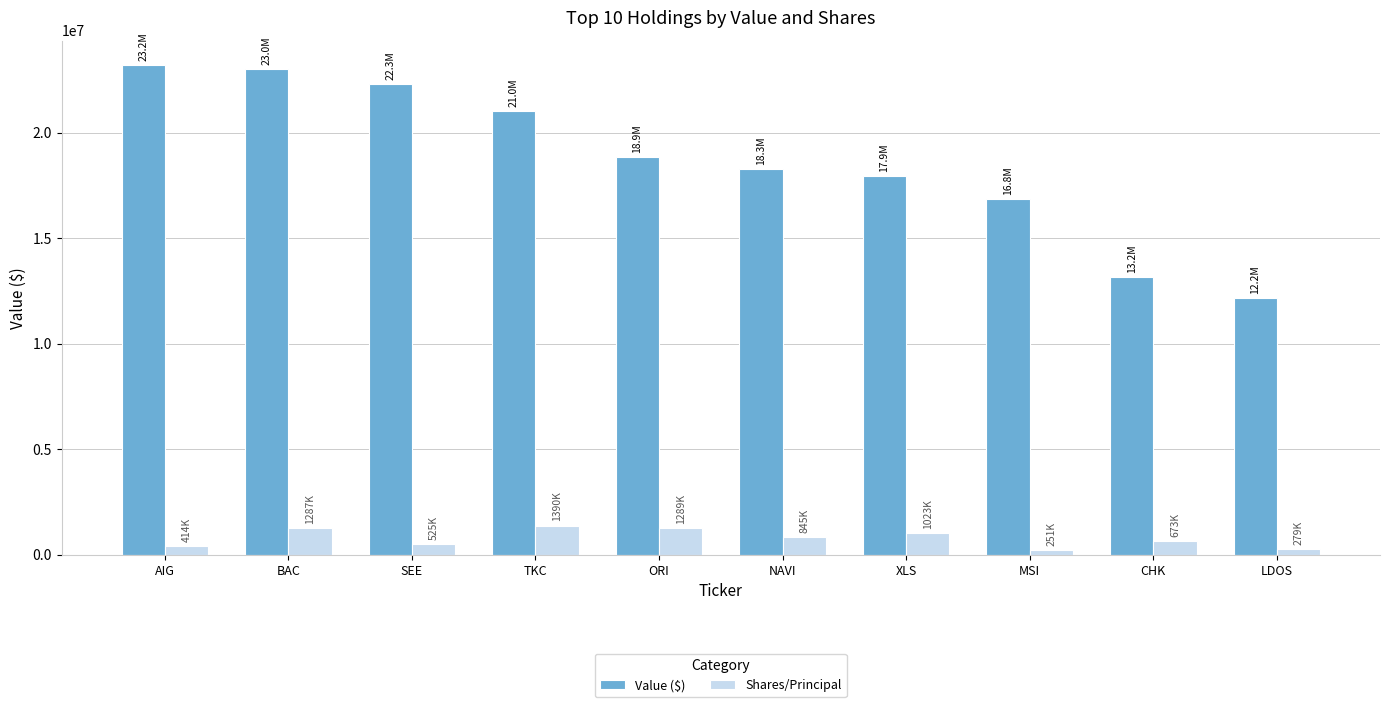

Which series changed the most between MSI and CHK?

Value ($)